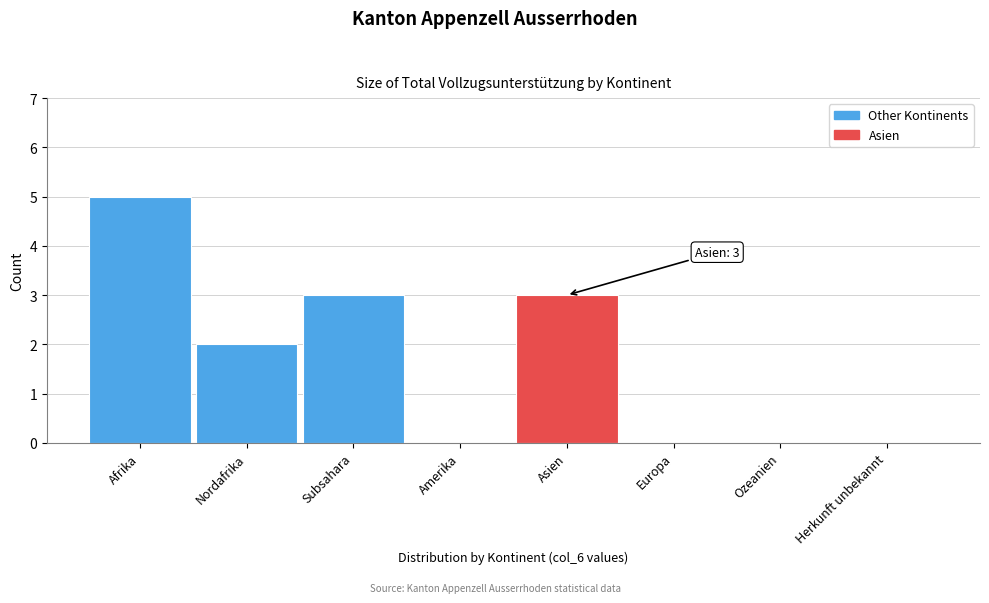

Reading left to right, extract all data points from this chart.

Afrika=5	Nordafrika=2	Subsahara=3	Amerika=0	Asien=3	Europa=0	Ozeanien=0	Herkunft unbekannt=0